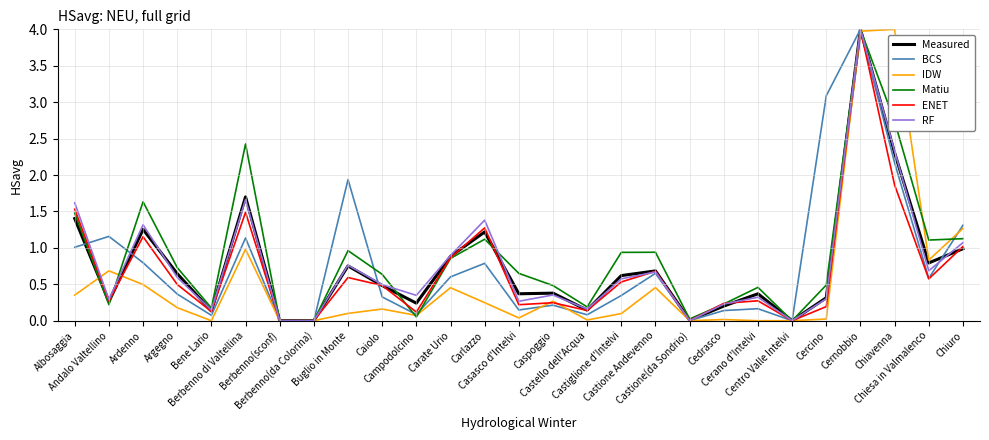

At which category is the sum across all series the highest?

Cernobbio